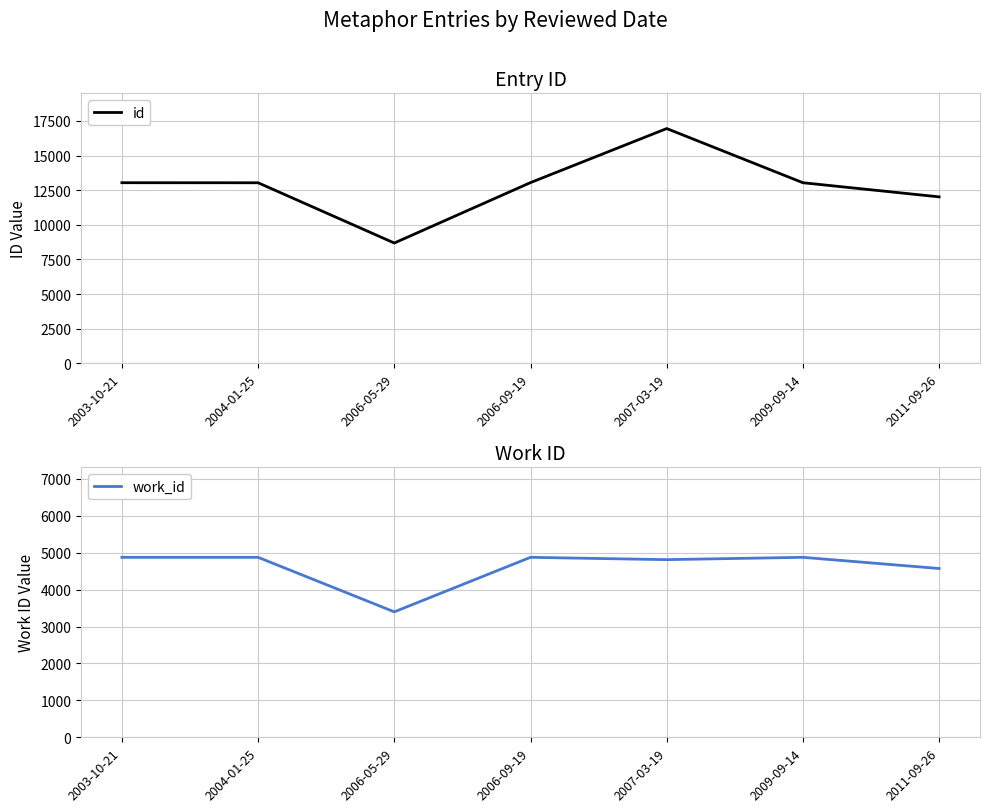

Read the work_id value at 2009-09-14, to the nearest 50.

4900